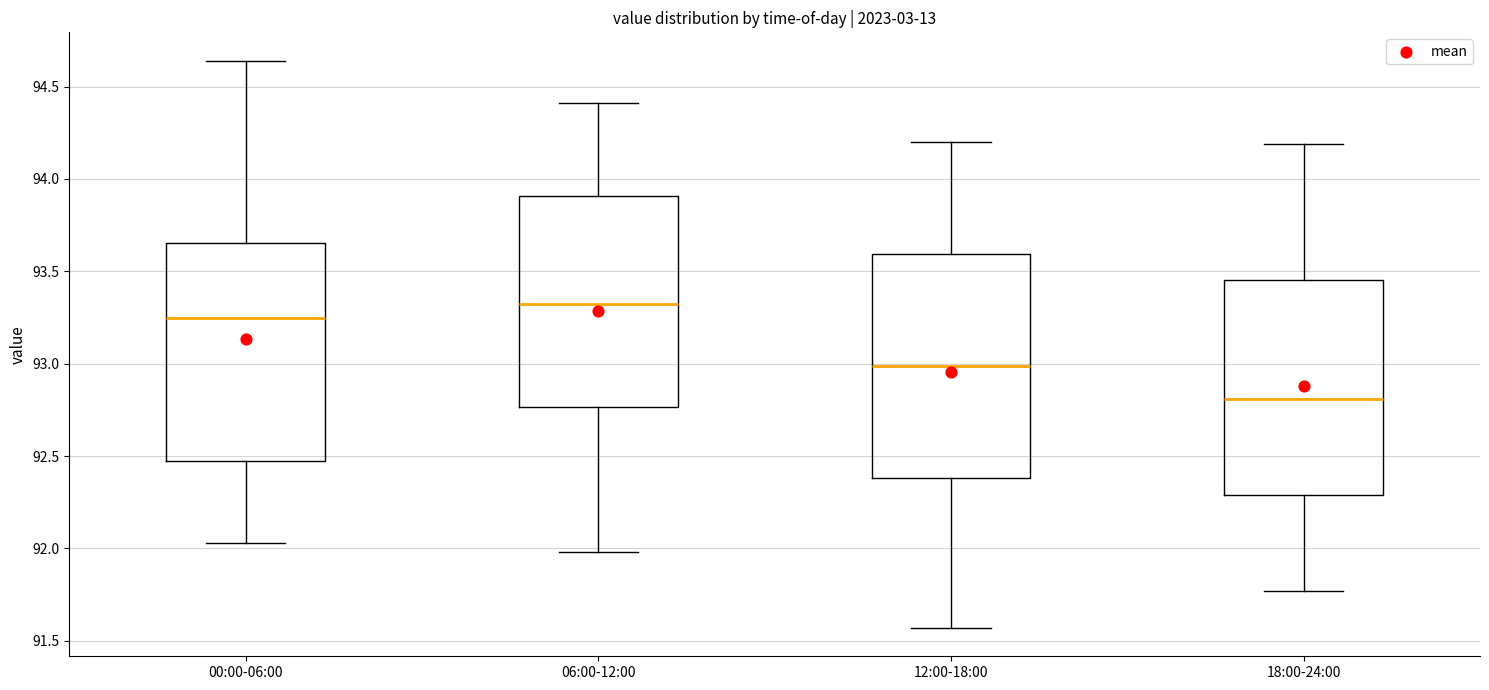

Which box's median line is the lowest?

18:00-24:00